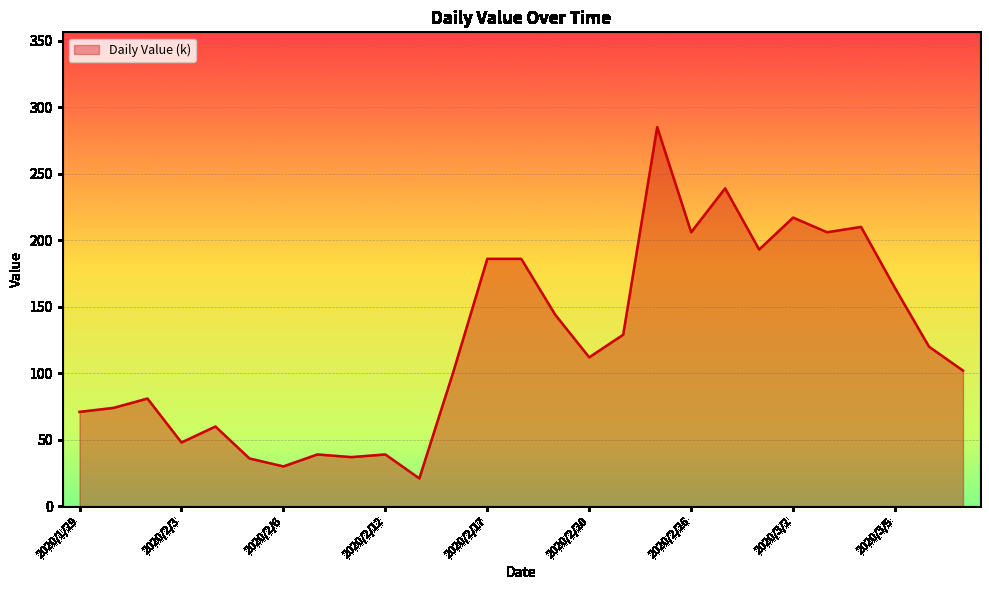

What is the difference between the maximum and minimum values?

264